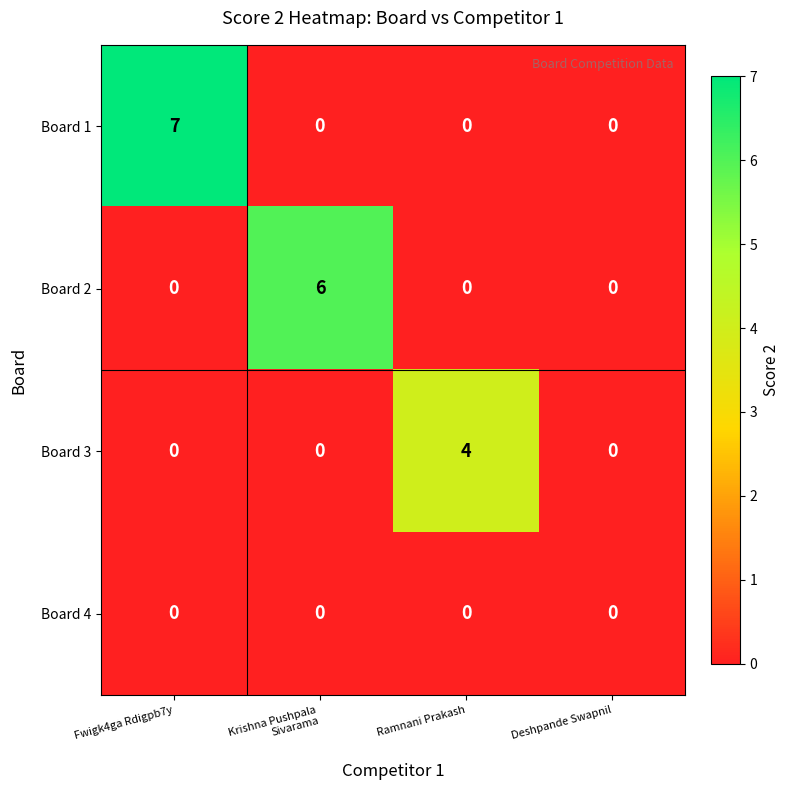

Which series changed the most between Fwigk4ga Rdigpb7y and Deshpande Swapnil?

Board 1